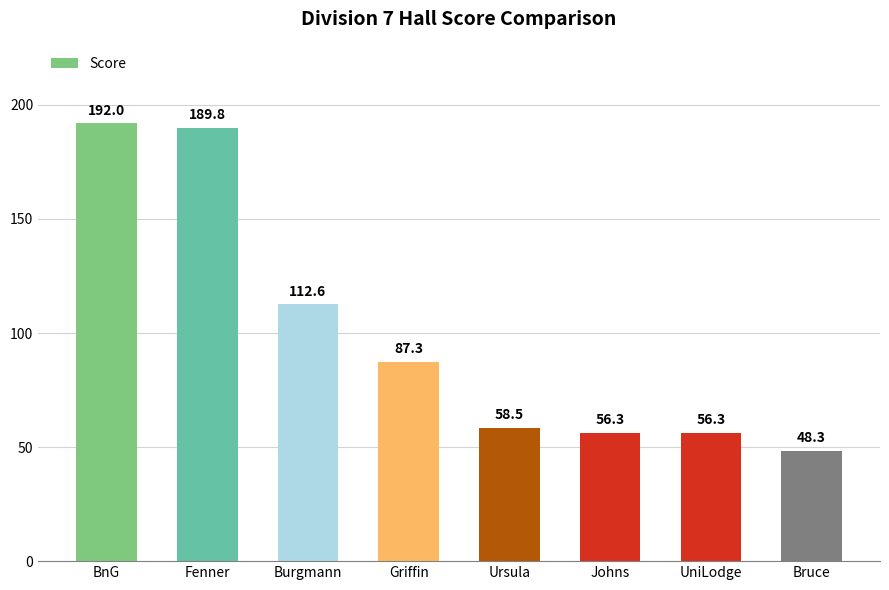

Reading right to left, list all the values displayed in this chart.

Bruce=48.3	UniLodge=56.3	Johns=56.3	Ursula=58.5	Griffin=87.3	Burgmann=112.6	Fenner=189.8	BnG=192.0